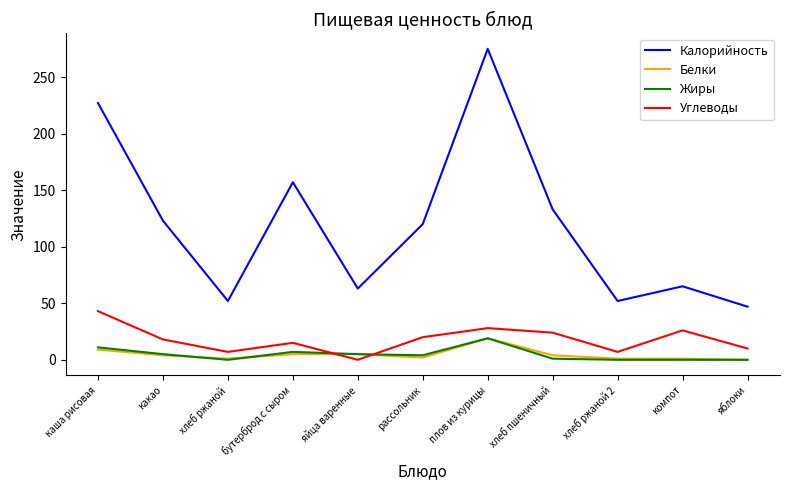

Read the Жиры value at какао, to the nearest 5.

5